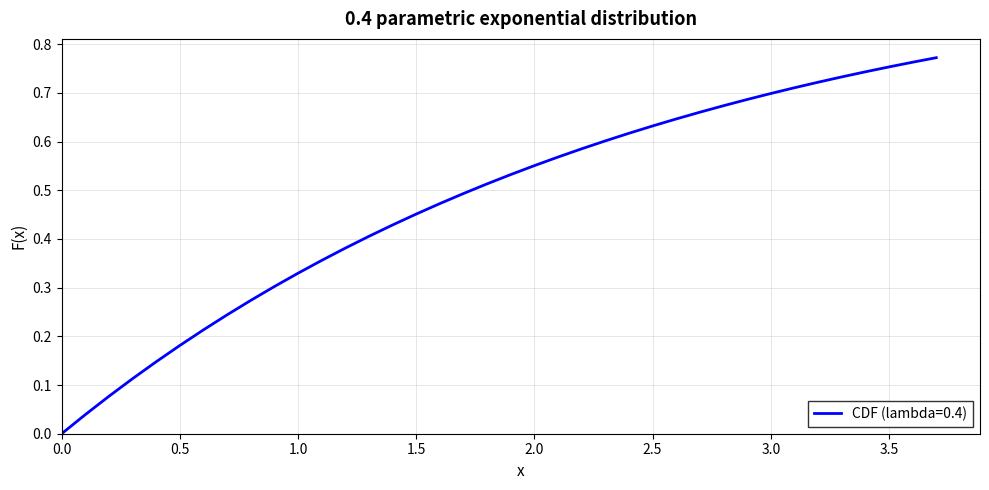

True or false: the data shows 0.4 at 0.0.

False